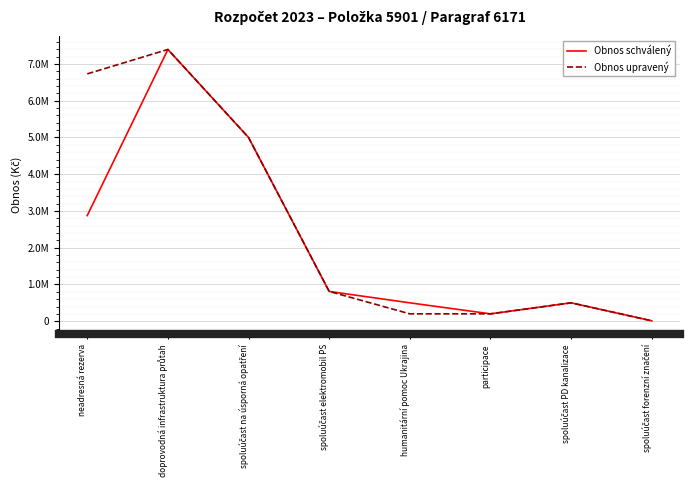

What is the greatest value displayed?

7395000.0